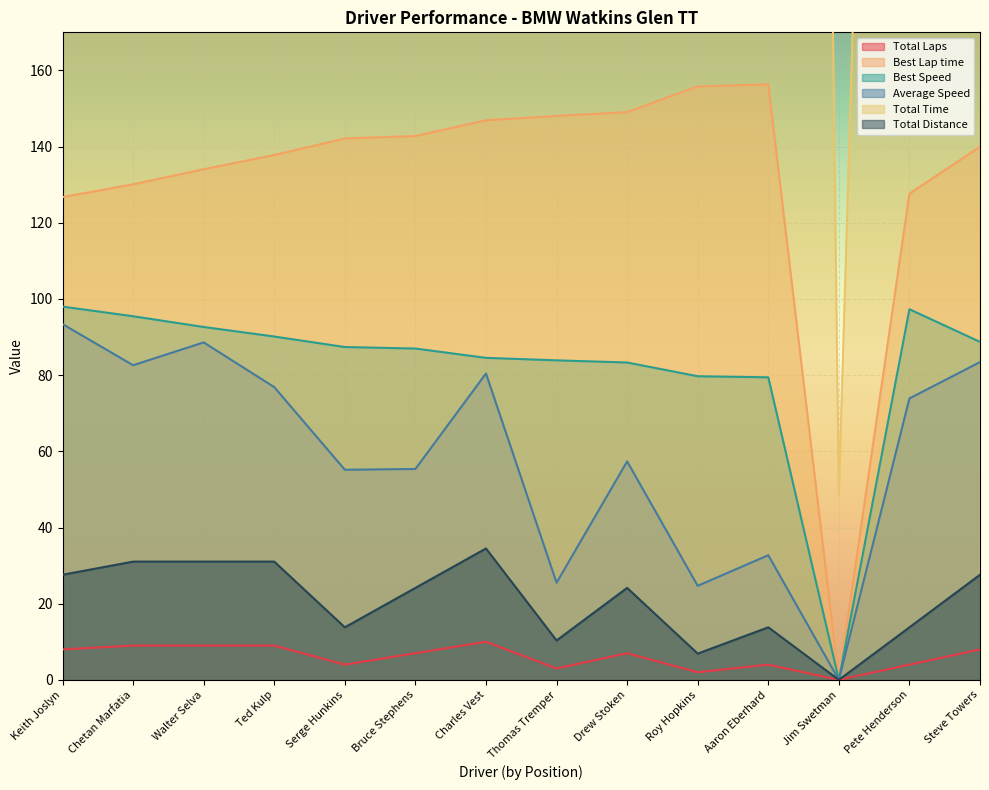

Reading right to left, what are all the values shown in this chart?

Total Laps: 8.0	4.0	0.0	4.0	2.0	7.0	3.0	10.0	7.0	4.0	9.0	9.0	9.0	8.0
Best Lap time: 140.0	127.6	0.0	156.3	155.8	149.1	148.1	146.9	142.8	142.1	137.8	134.1	130.1	126.7
Best Speed: 88.7	97.3	0.0	79.4	79.7	83.3	83.9	84.5	87.0	87.4	90.1	92.6	95.5	98.0
Average Speed: 83.4	73.9	0.0	32.7	24.7	57.4	25.5	80.4	55.4	55.2	76.9	88.6	82.6	93.4
Total Time: 1191.0	672.4	48.6	1518.1	1005.9	1515.7	1461.2	1543.9	1570.2	900.6	1454.3	1261.6	1353.2	1063.8
Total Distance: 27.6	13.8	0.0	13.8	6.9	24.1	10.3	34.5	24.1	13.8	31.1	31.1	31.1	27.6